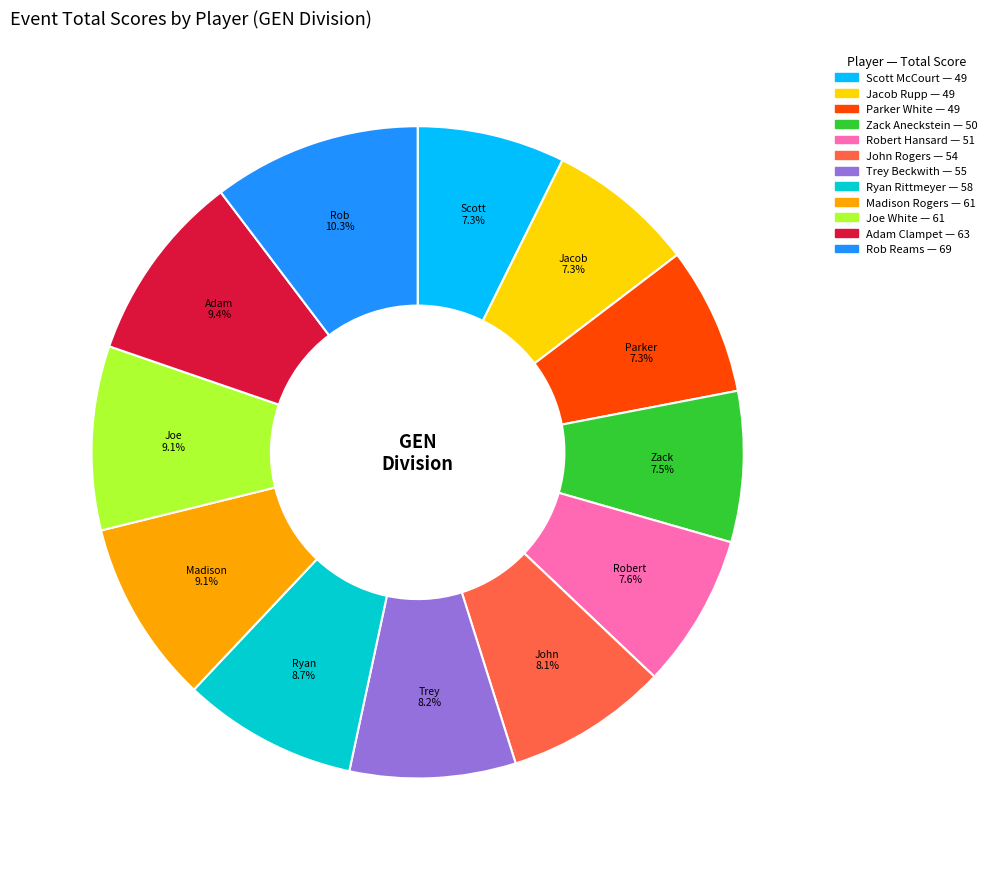

How many slices are in this pie chart?

12